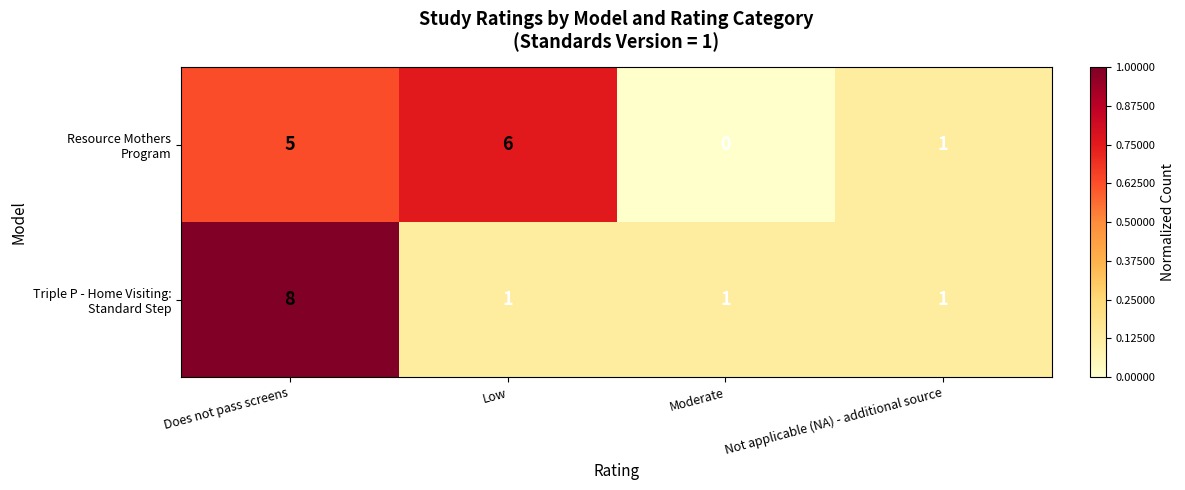

What is the spread (max minus min) of values at Does not pass screens?

3